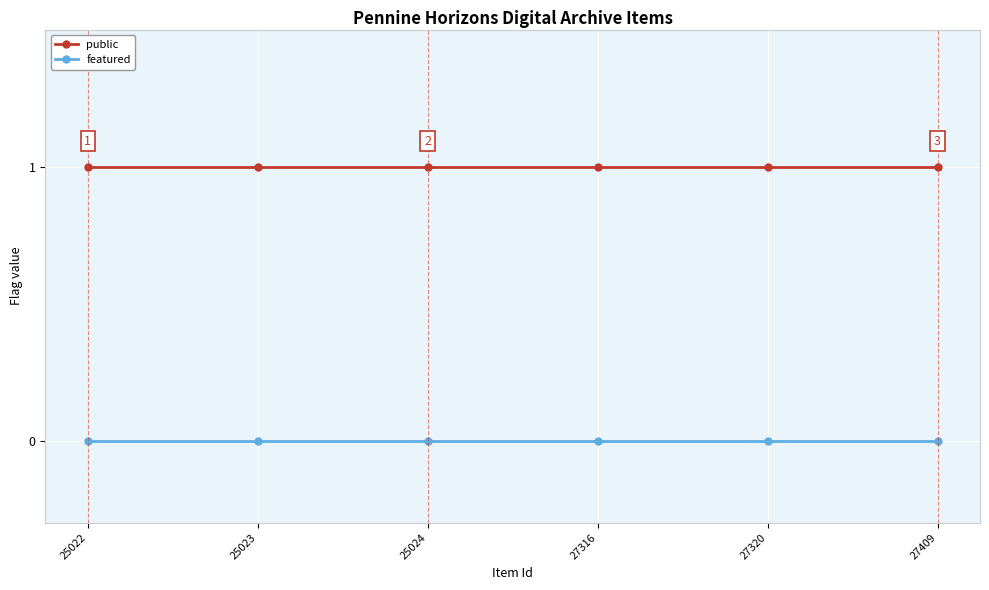

At 25022, list the series in order from largest to smallest.

public, featured